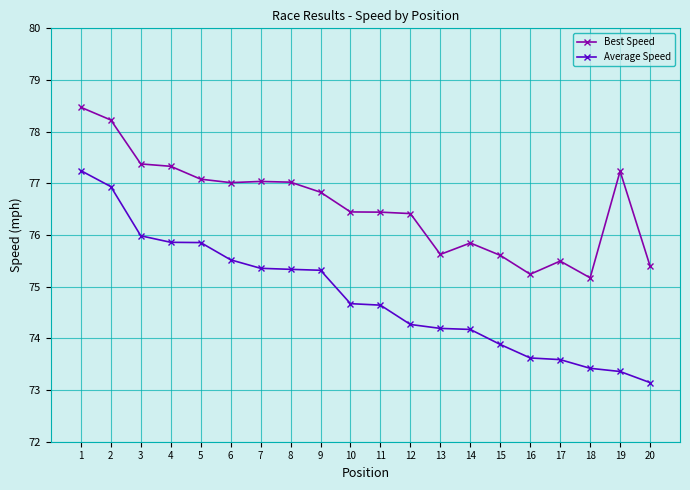

At which category is the sum across all series the highest?

1